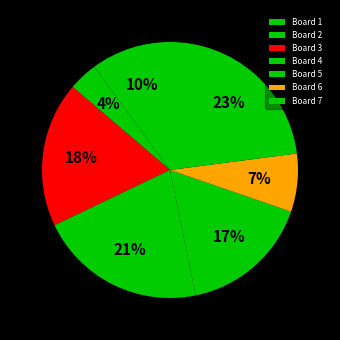

To the nearest percent, what is the difference between the largest and smallest slice percentages?

19%